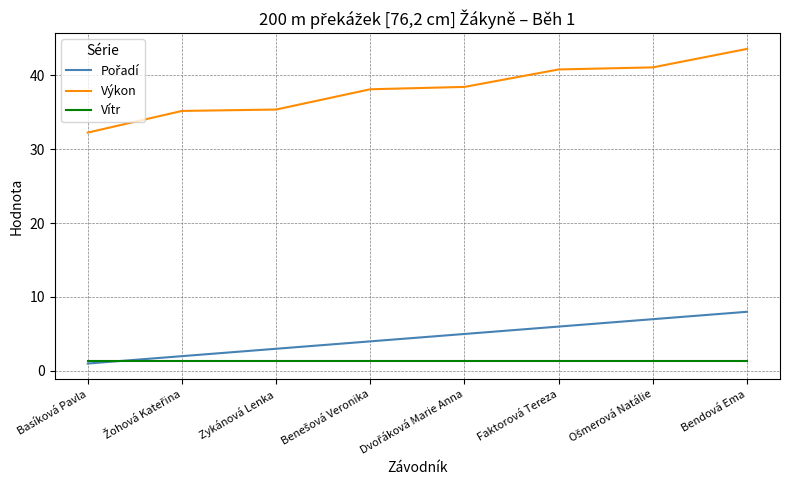

Which series has the largest total across all categories?

Výkon